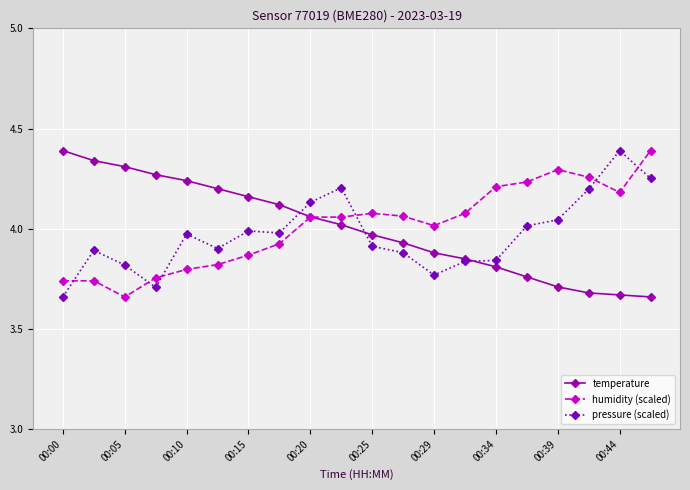

What is the sum of all humidity (scaled) values?

80.2